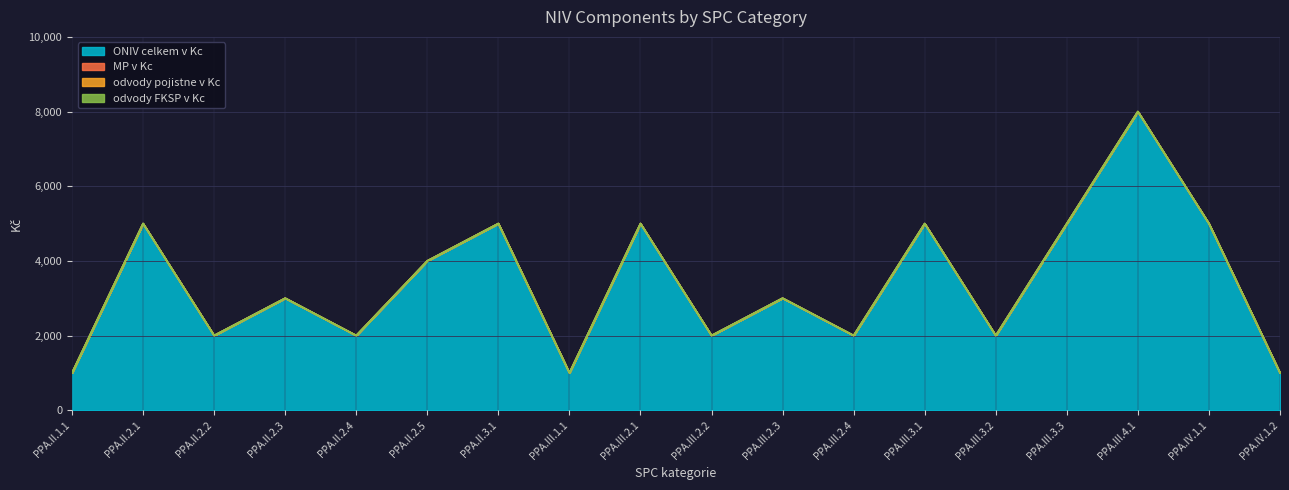

At how many categories does at least one series exceed 2061?

10